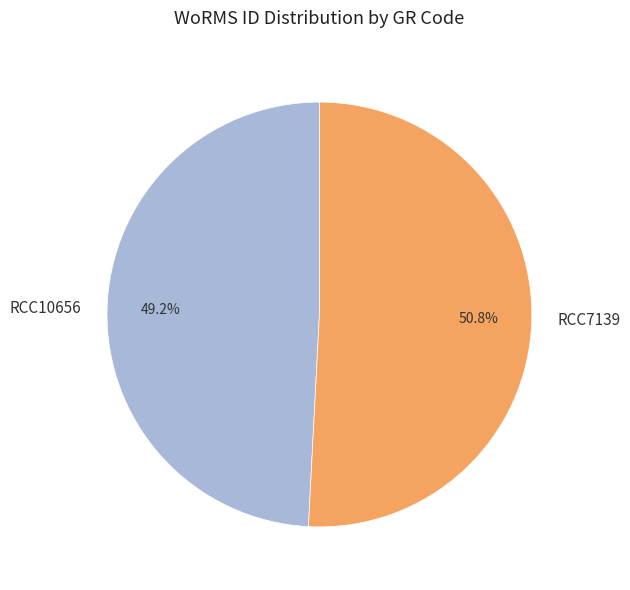

Count the number of slices in the pie.

2